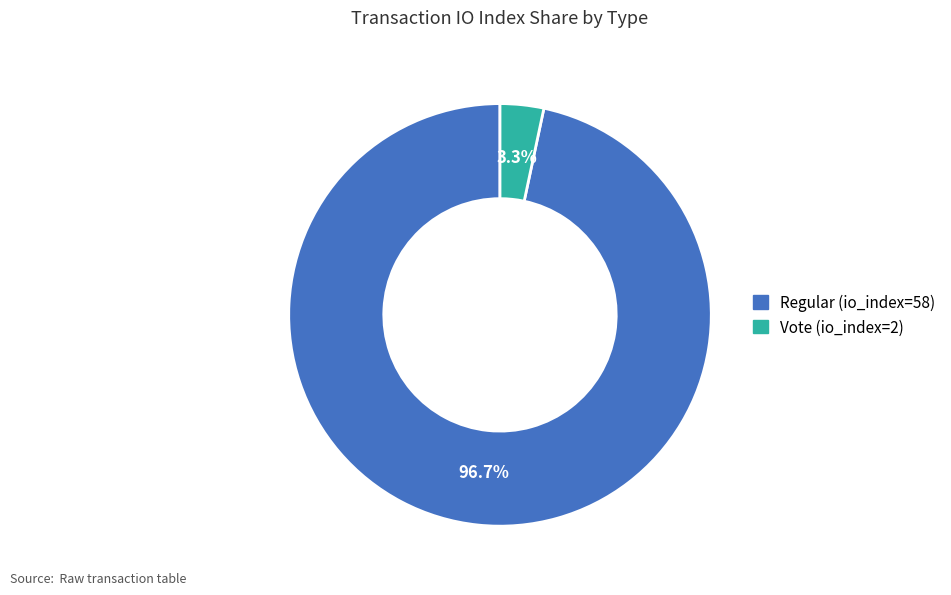

Which slice is the smallest?

Vote (io_index=2)